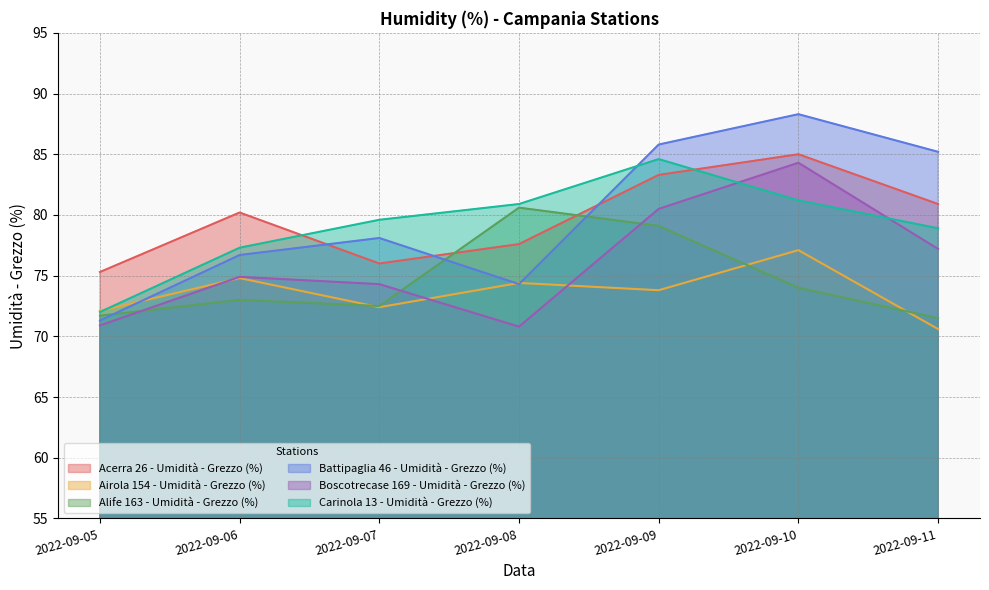

How many data points does each series have?

7